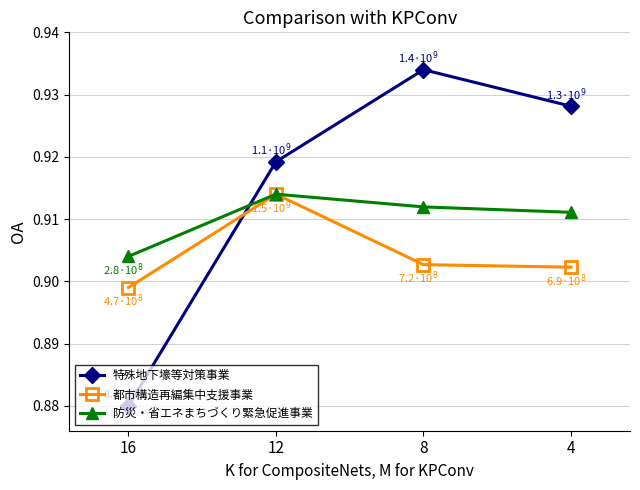

Is it true that 特殊地下壕等対策事業 equals 0.5 at 4?

False